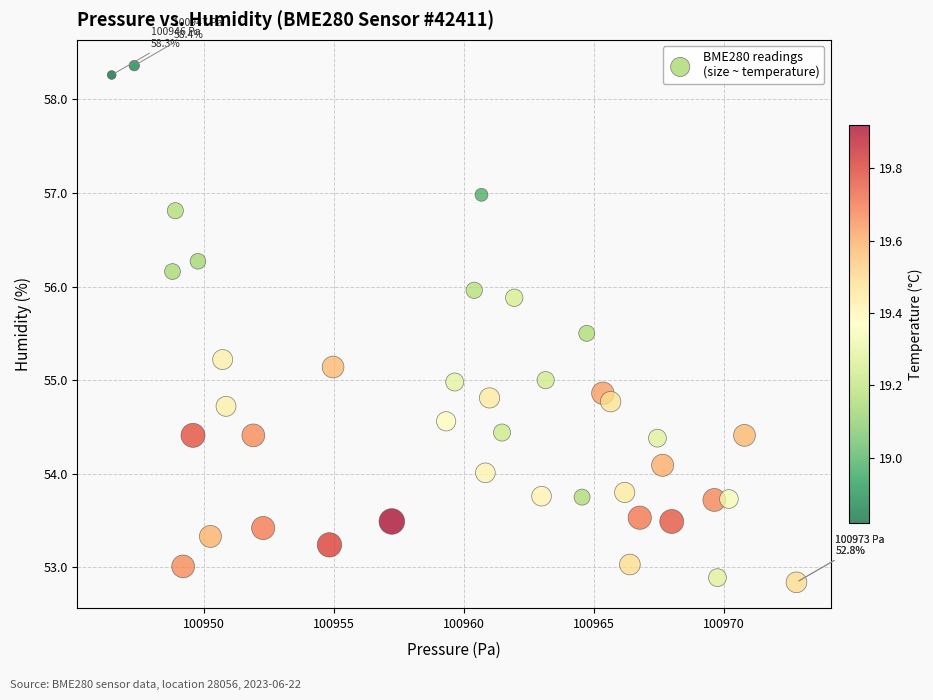

What is the range of X values (max minus min)?

26.4